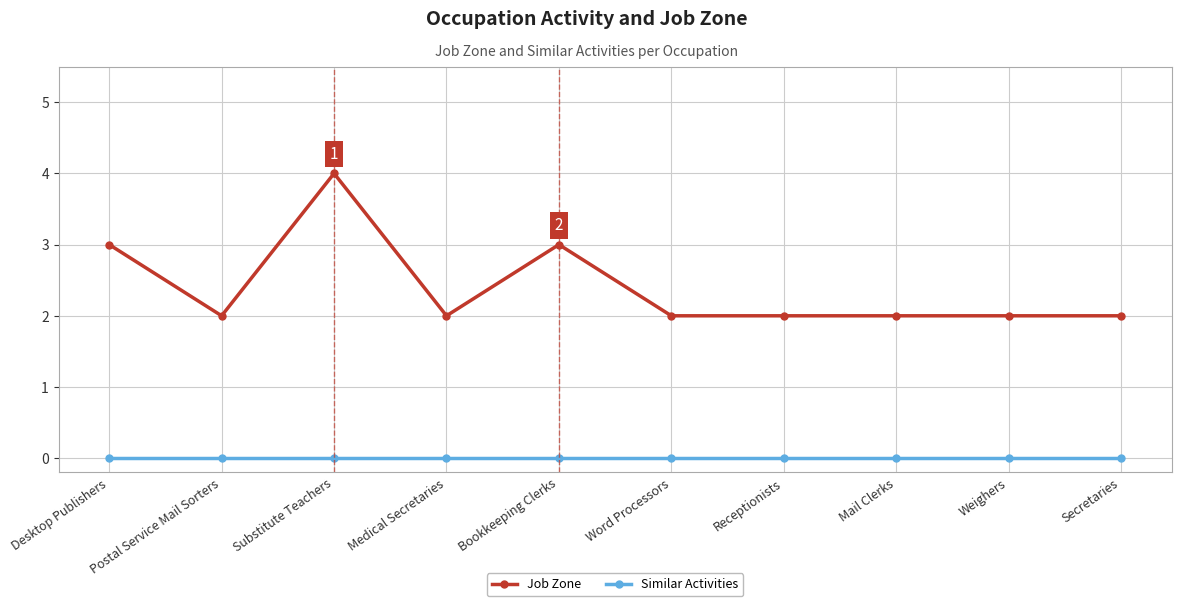

List the series in order of their peak value, highest first.

Job Zone, Similar Activities